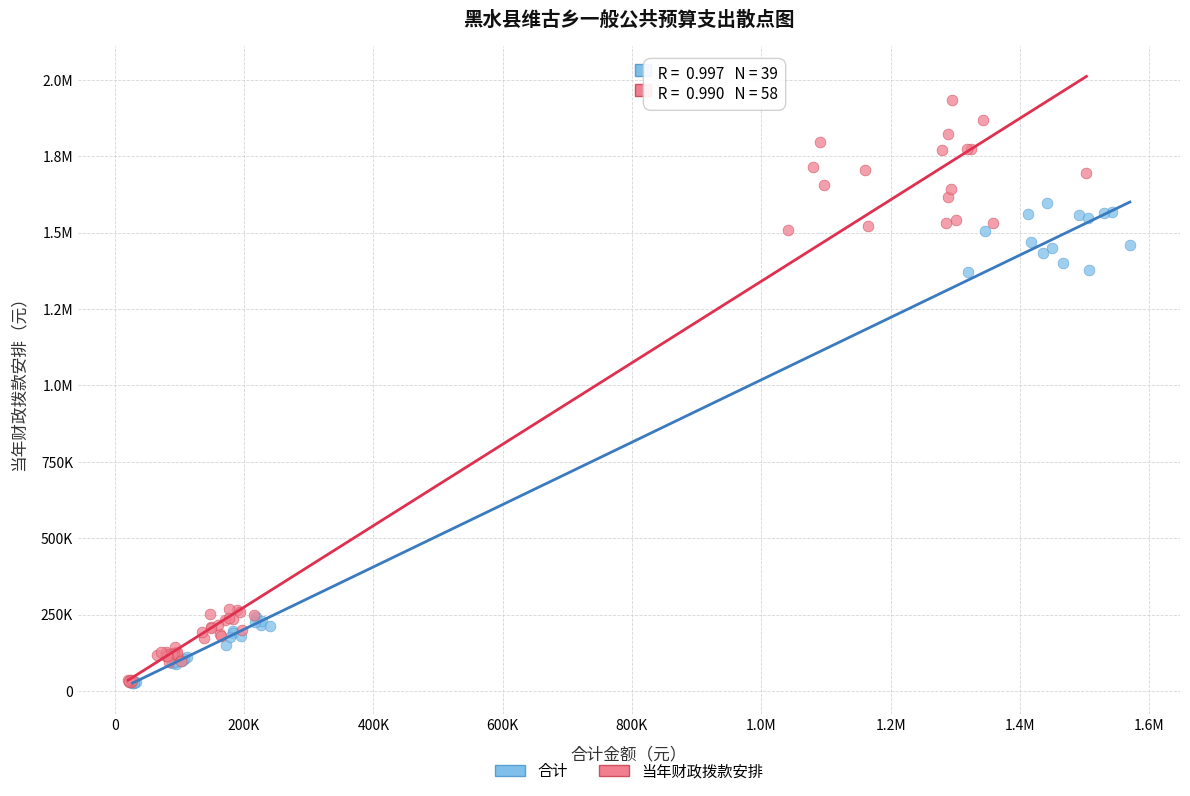

What are all the series names shown in the legend?

合计, 当年财政拨款安排